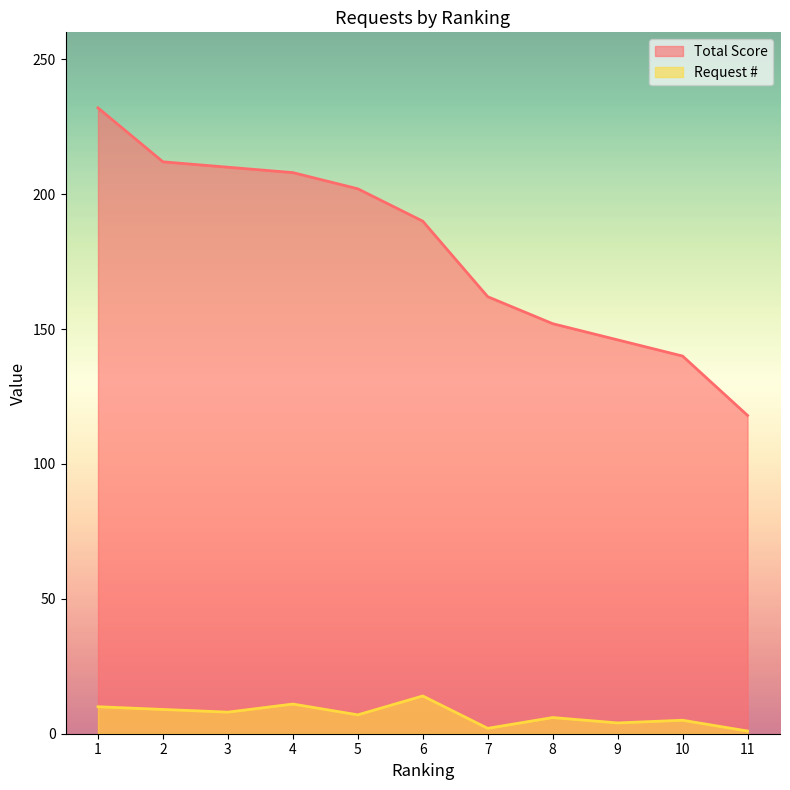

At which label does Request # first exceed 7?

1